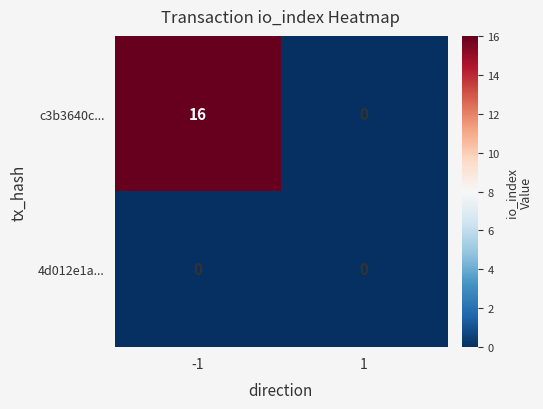

Reading left to right, what are all the values shown in this chart?

c3b3640c...: -1=16	1=0
4d012e1a...: -1=0	1=0